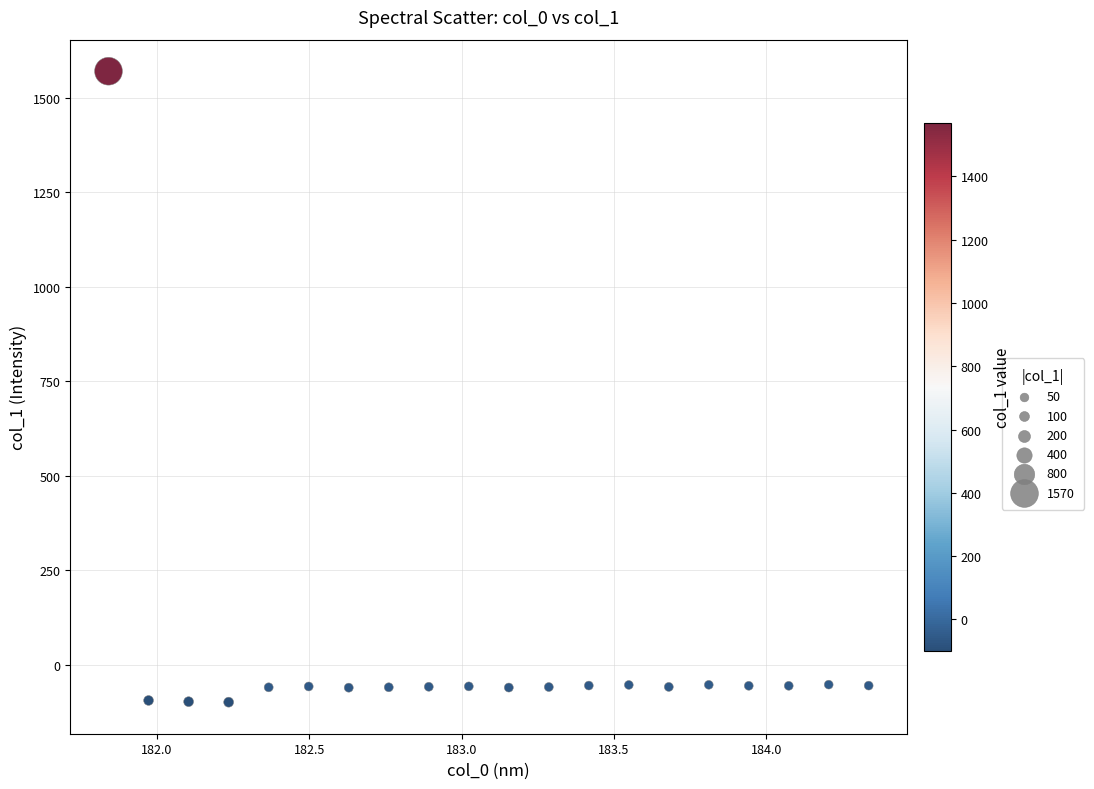

What is the range of X values (max minus min)?

2.5